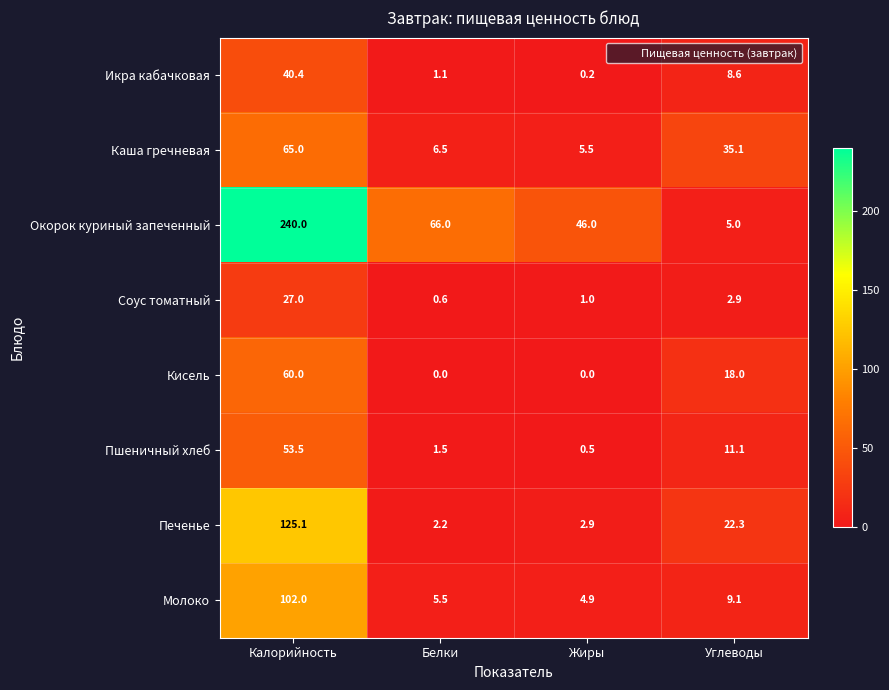

List the series in order of their peak value, highest first.

Окорок куриный запеченный, Печенье, Молоко, Каша гречневая, Кисель, Пшеничный хлеб, Икра кабачковая, Соус томатный